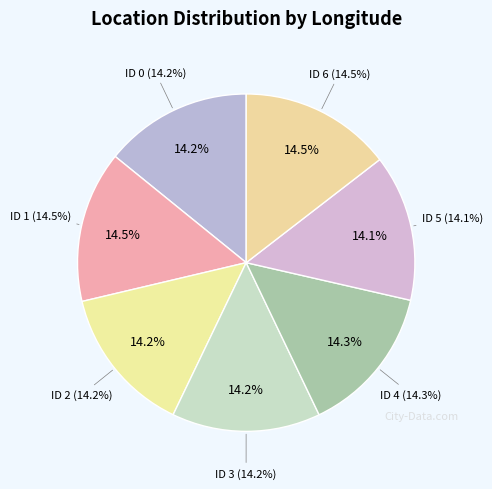

The ID 3 slice represents 14% of the pie. True or false?

True